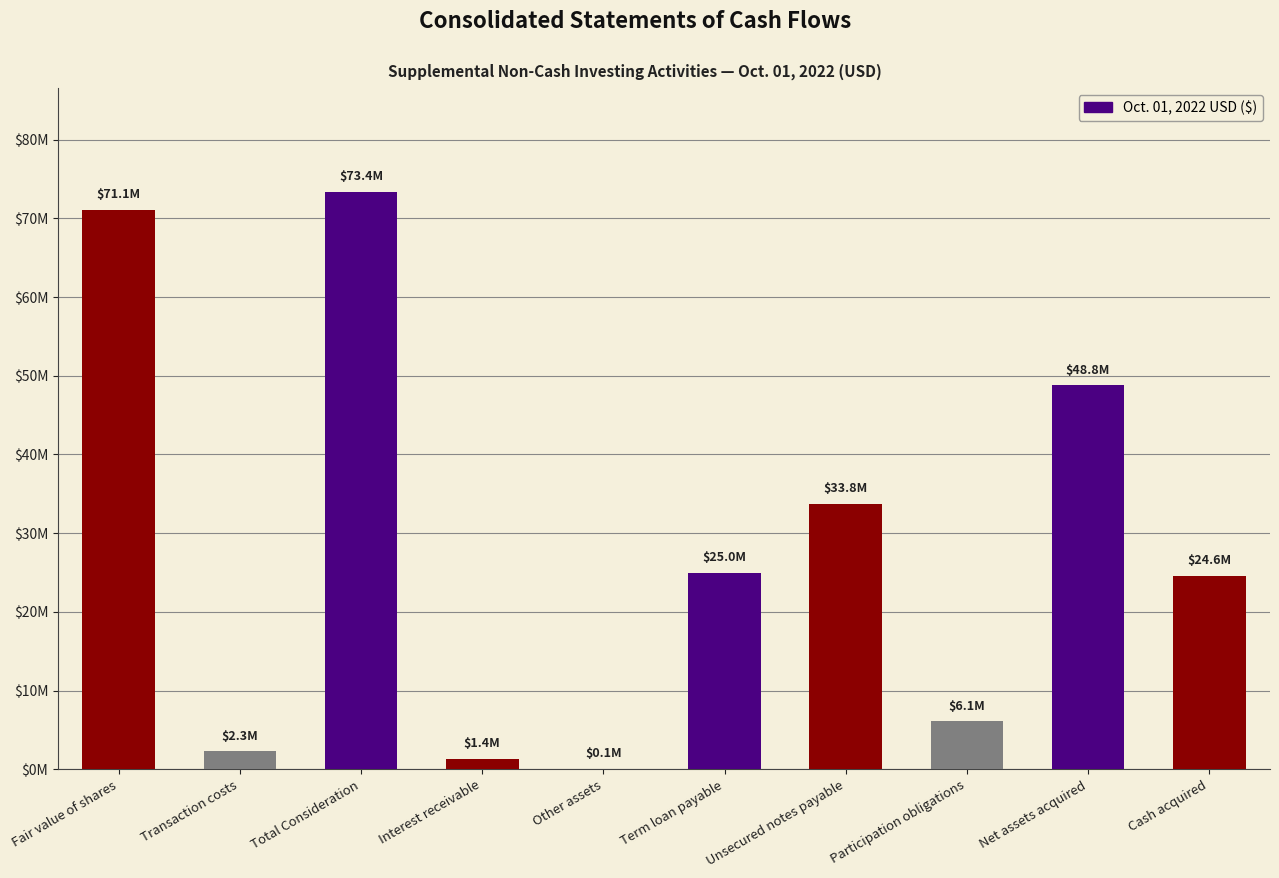

What is the change in value from Fair value of shares to Cash acquired?

-46472055